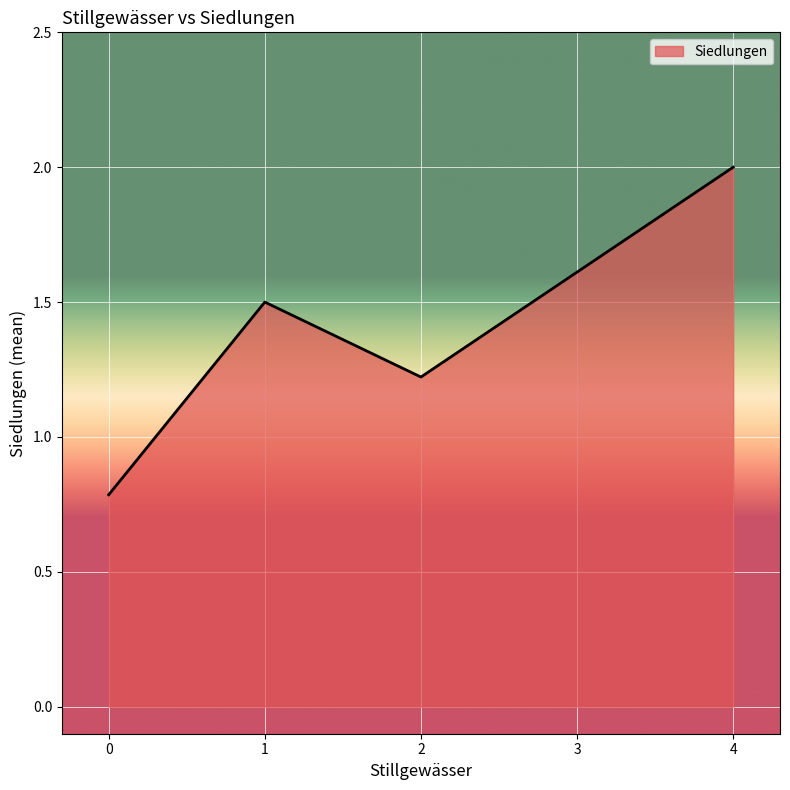

What is the change in value from 0 to 1?

+0.7